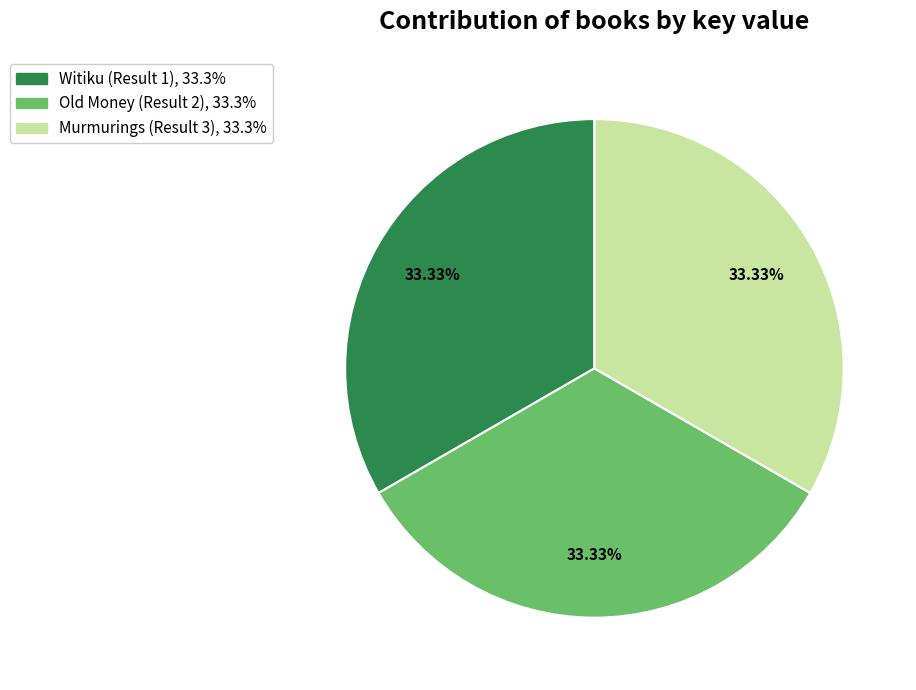

How many segments does this pie chart have?

3